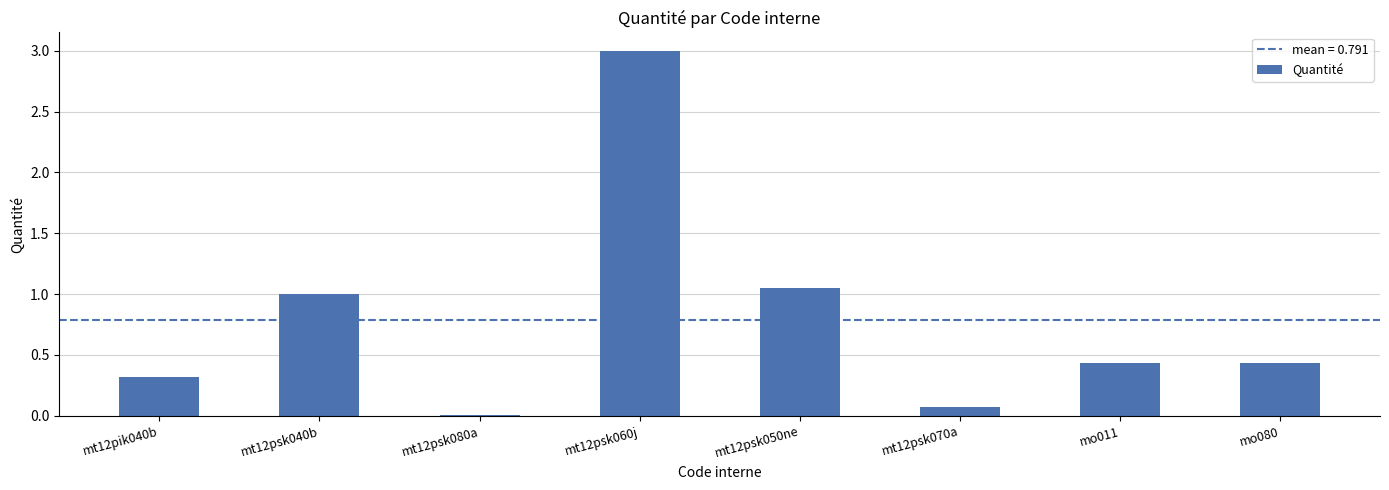

True or false: the data shows 1.4 at mt12psk060j.

False